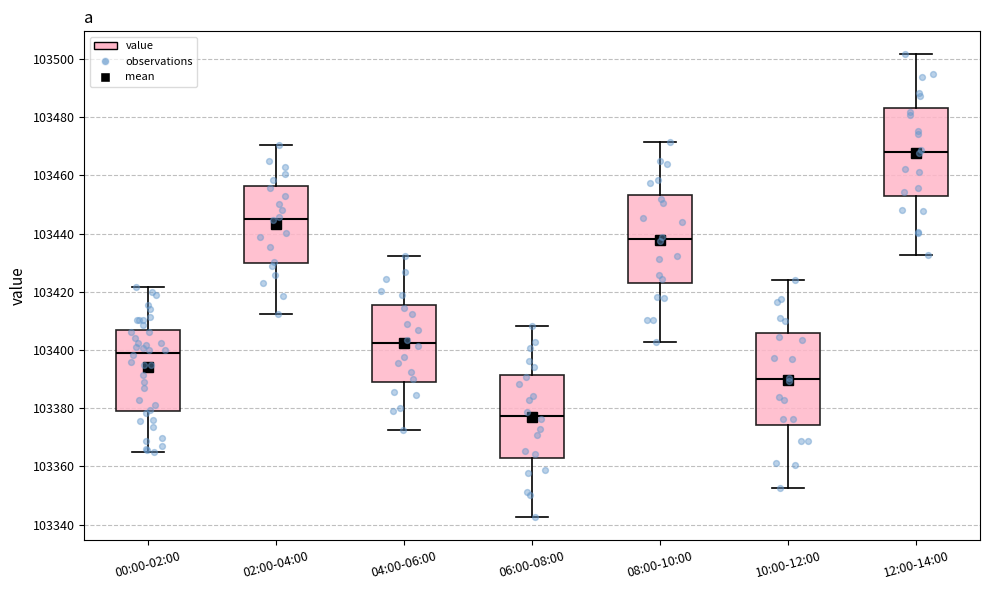

Reading left to right, read every box against the y-axis: the position of its median line, the range the box covers, and the ends of its whiskers. The values are not printed on the chart, so give them approximately, as read against the axis.

00:00-02:00: median 103400, box 103380 to 103406, whiskers 103364 to 103422
02:00-04:00: median 103446, box 103430 to 103456, whiskers 103412 to 103470
04:00-06:00: median 103402, box 103390 to 103416, whiskers 103372 to 103432
06:00-08:00: median 103378, box 103362 to 103392, whiskers 103342 to 103408
08:00-10:00: median 103438, box 103422 to 103454, whiskers 103402 to 103472
10:00-12:00: median 103390, box 103374 to 103406, whiskers 103352 to 103424
12:00-14:00: median 103468, box 103452 to 103484, whiskers 103432 to 103502